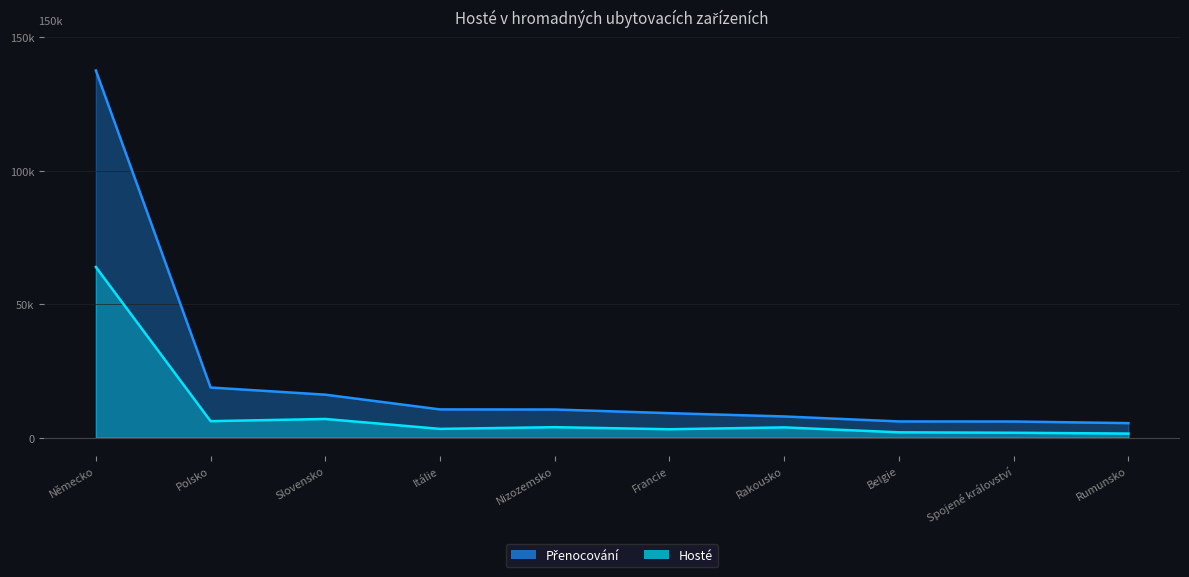

True or false: Hosté has a value of 1777 at Rakousko.

False